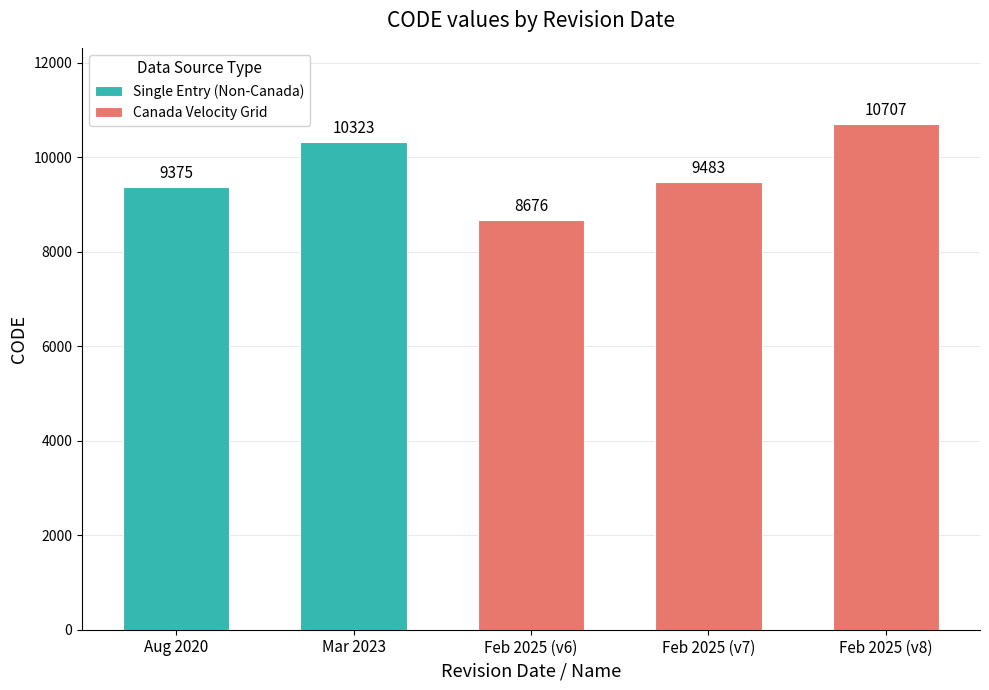

Which has a higher value, August 29, 2020 or February 19, 2025?

February 19, 2025